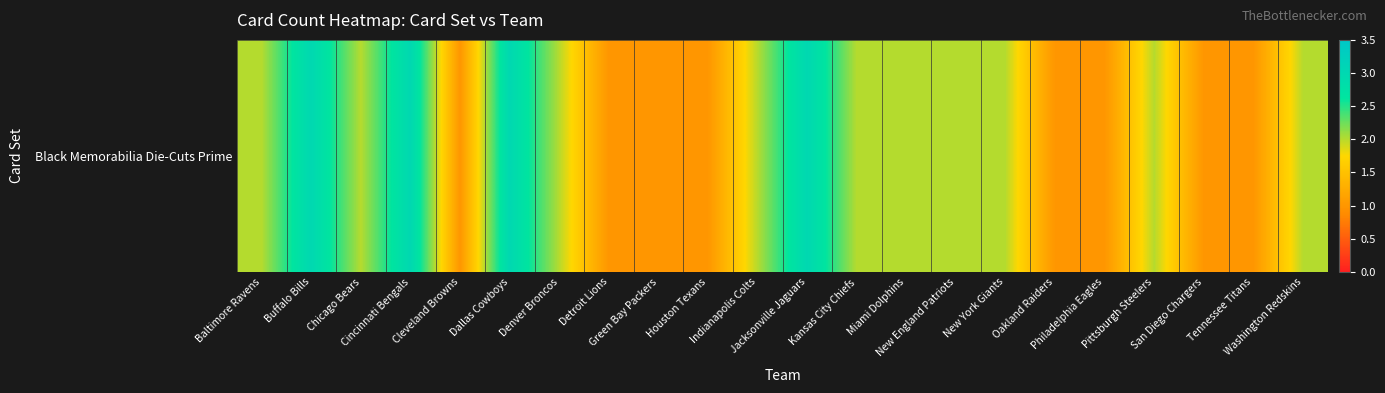

What is the maximum value shown in the chart?

3